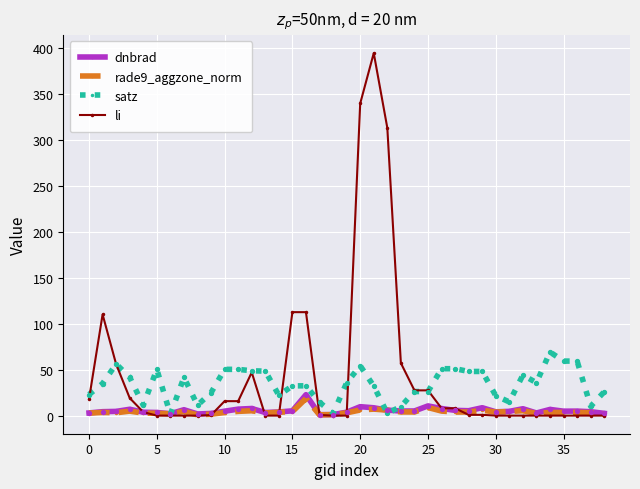

At how many categories does at least one series exceed 180?

3